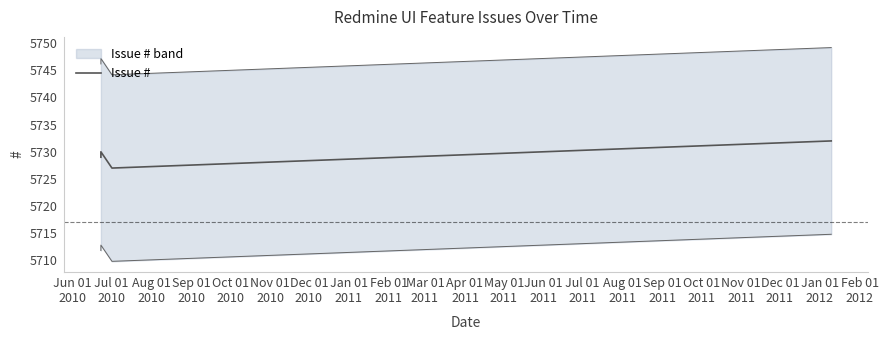

What is the maximum value for Issue #?

5732